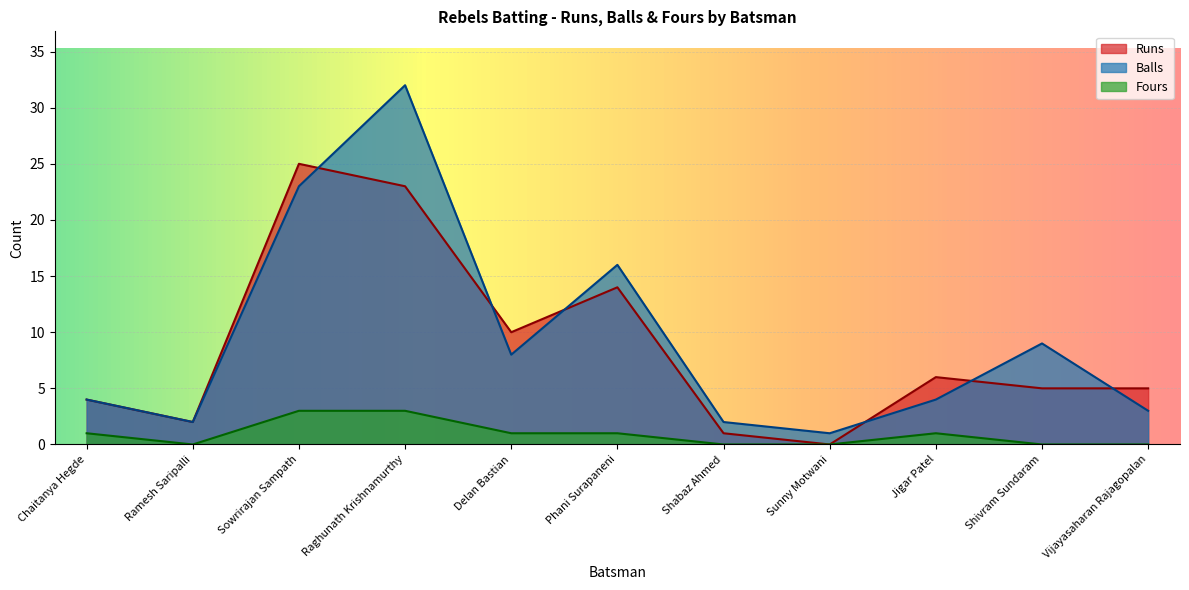

What is the label of the 2nd point from the right?

Shivram Sundaram